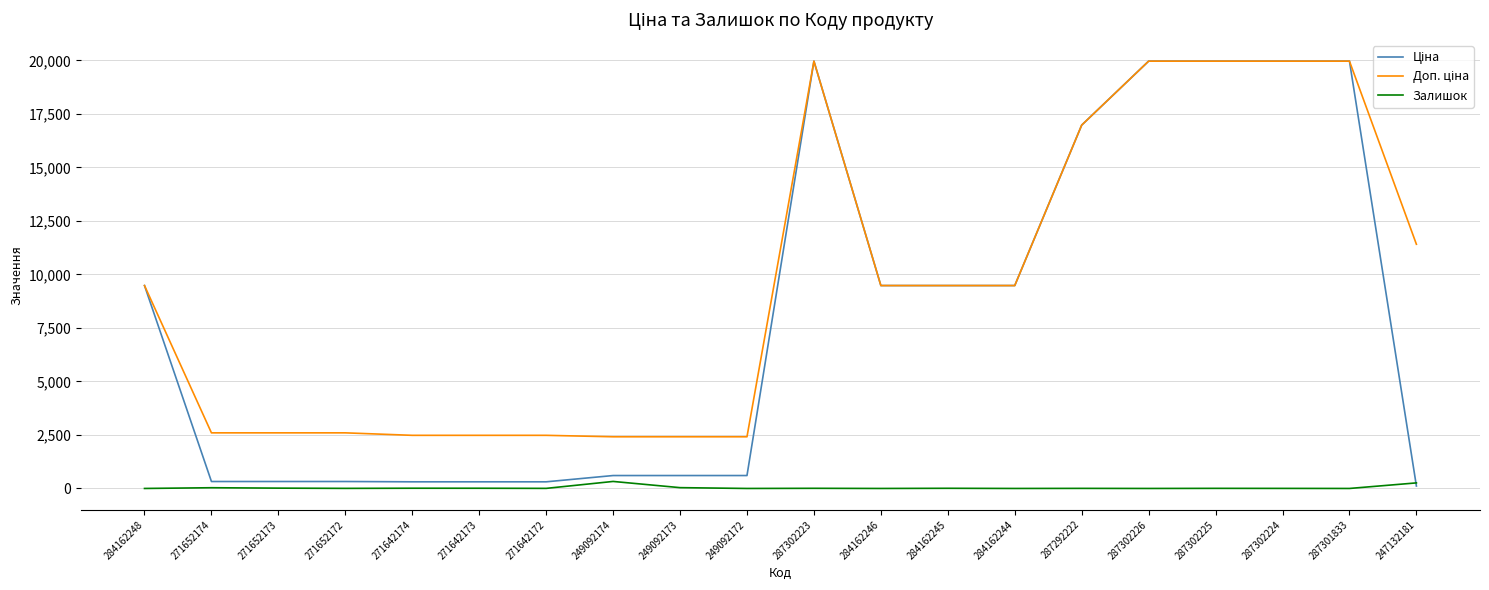

The Залишок series shows 8.0 at 284162245. True or false?

True